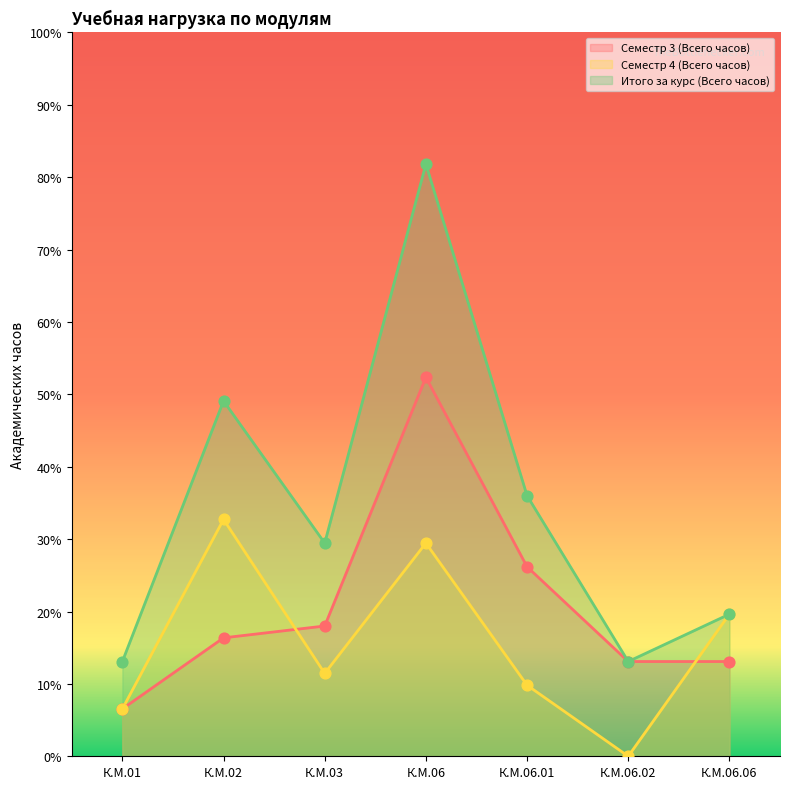

What is the total value across all series at К.М.06?

1800